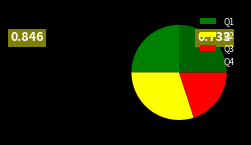

Is there any slice that represents more than half of the pie?

No